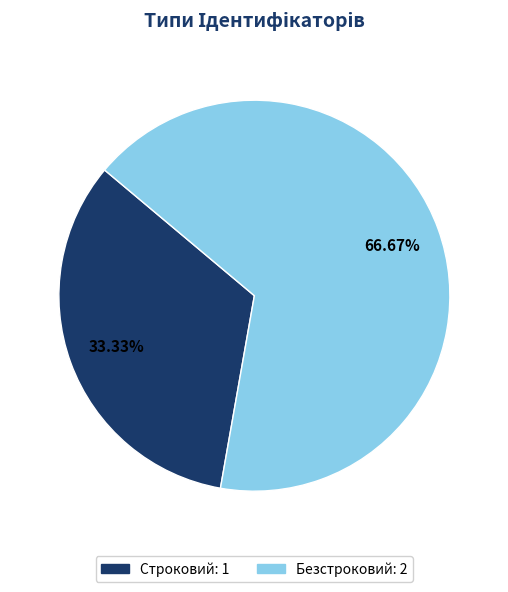

To the nearest percent, what is the average slice percentage?

50%